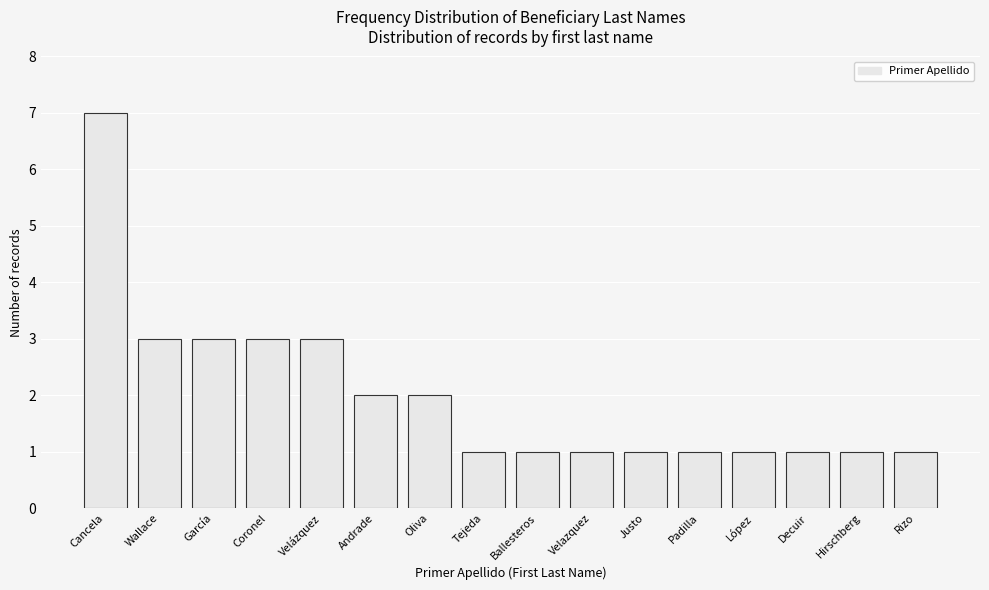

Reading left to right, extract all data points from this chart.

Cancela=7	Wallace=3	García=3	Coronel=3	Velázquez=3	Andrade=2	Oliva=2	Tejeda=1	Ballesteros=1	Velazquez=1	Justo=1	Padilla=1	López=1	Decuir=1	Hirschberg=1	Rizo=1